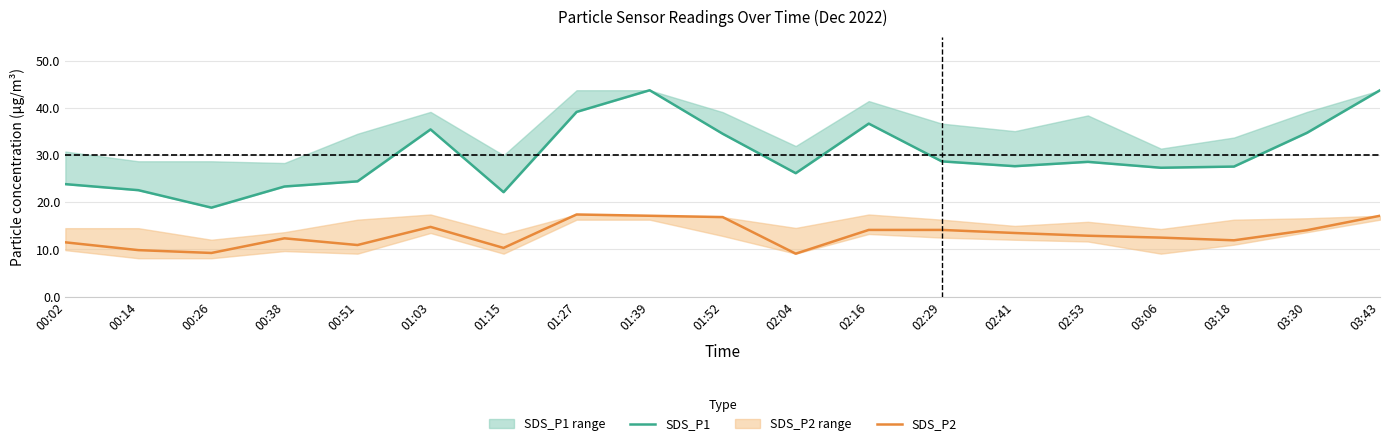

Rank the categories by SDS_P1 value from lowest to highest.

00:26, 01:15, 00:14, 00:38, 00:02, 00:51, 02:04, 03:06, 03:18, 02:41, 02:53, 02:29, 01:52, 03:30, 01:03, 02:16, 01:27, 01:39, 03:43